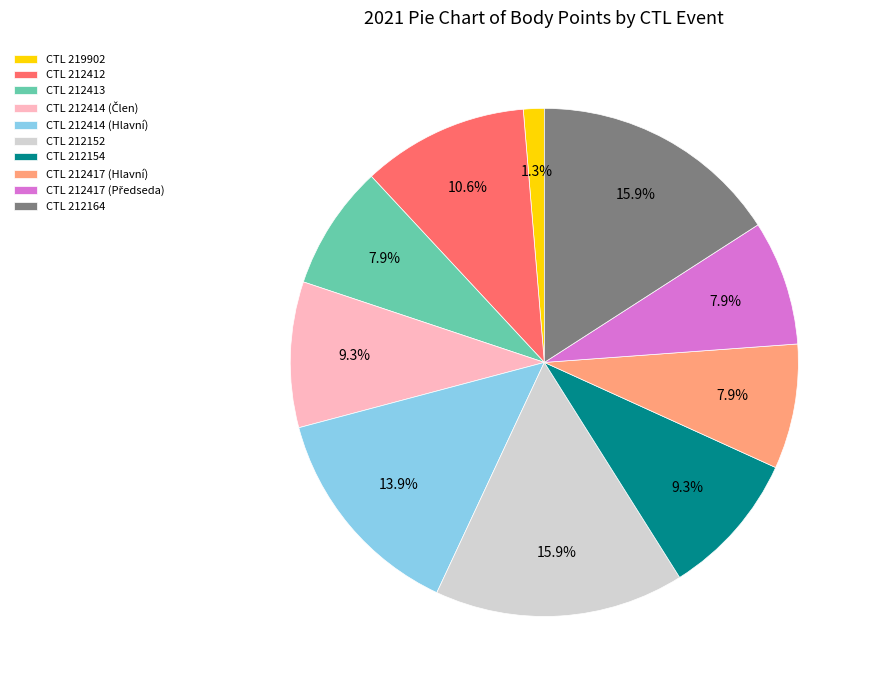

Which has a higher value, CTL 212164 or CTL 212413?

CTL 212164